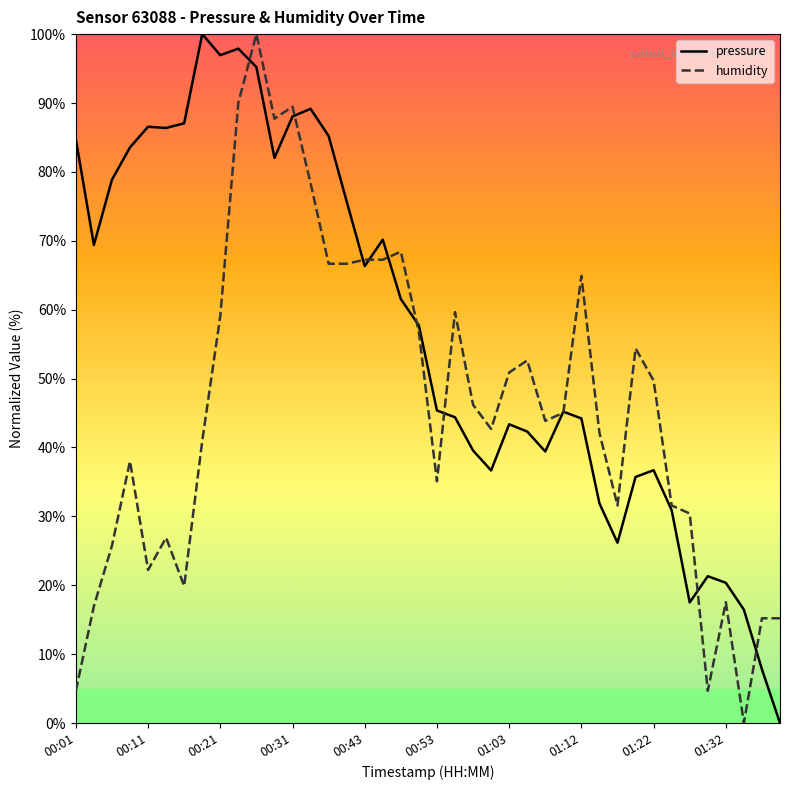

How many distinct data groups are displayed?

2